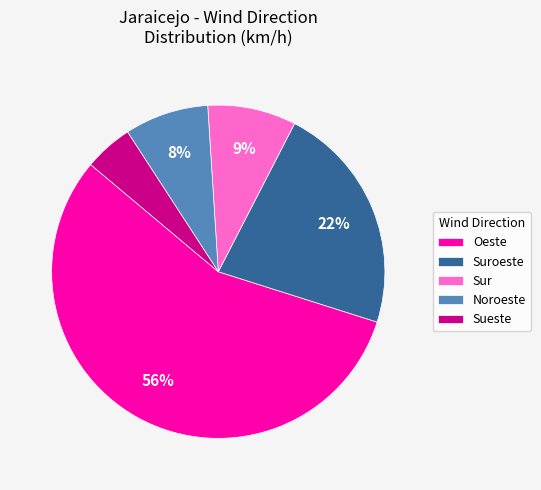

What percentage is the Oeste slice, to the nearest percent?

56%